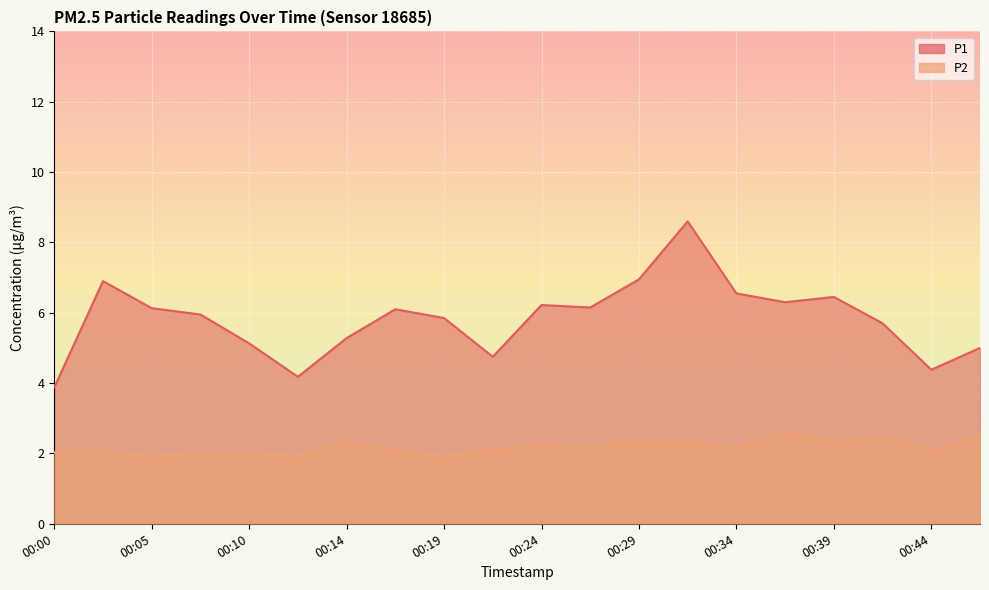

How many interior local valleys does the P1 series have?

5